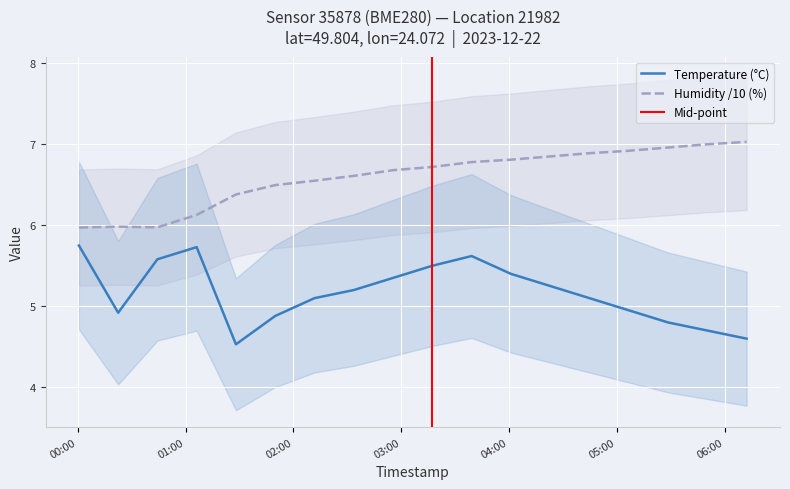

Reading left to right, extract all data points from this chart.

Temperature (°C): 2023-12-22T00:00:37=5.8	2023-12-22T00:22:28=4.9	2023-12-22T00:44:18=5.6	2023-12-22T01:06:09=5.7	2023-12-22T01:28:01=4.5	2023-12-22T01:49:53=4.9	2023-12-22T02:11:45=5.1	2023-12-22T02:33:37=5.2	2023-12-22T02:55:29=5.3	2023-12-22T03:17:21=5.5	2023-12-22T03:39:13=5.6	2023-12-22T04:01:05=5.4	2023-12-22T04:22:57=5.2	2023-12-22T04:44:49=5.1	2023-12-22T05:06:41=5.0	2023-12-22T05:28:33=4.8	2023-12-22T05:50:25=4.7	2023-12-22T06:12:17=4.6
Humidity (%): 2023-12-22T00:00:37=6.0	2023-12-22T00:22:28=6.0	2023-12-22T00:44:18=6.0	2023-12-22T01:06:09=6.1	2023-12-22T01:28:01=6.4	2023-12-22T01:49:53=6.5	2023-12-22T02:11:45=6.5	2023-12-22T02:33:37=6.6	2023-12-22T02:55:29=6.7	2023-12-22T03:17:21=6.7	2023-12-22T03:39:13=6.8	2023-12-22T04:01:05=6.8	2023-12-22T04:22:57=6.8	2023-12-22T04:44:49=6.9	2023-12-22T05:06:41=6.9	2023-12-22T05:28:33=7.0	2023-12-22T05:50:25=7.0	2023-12-22T06:12:17=7.0